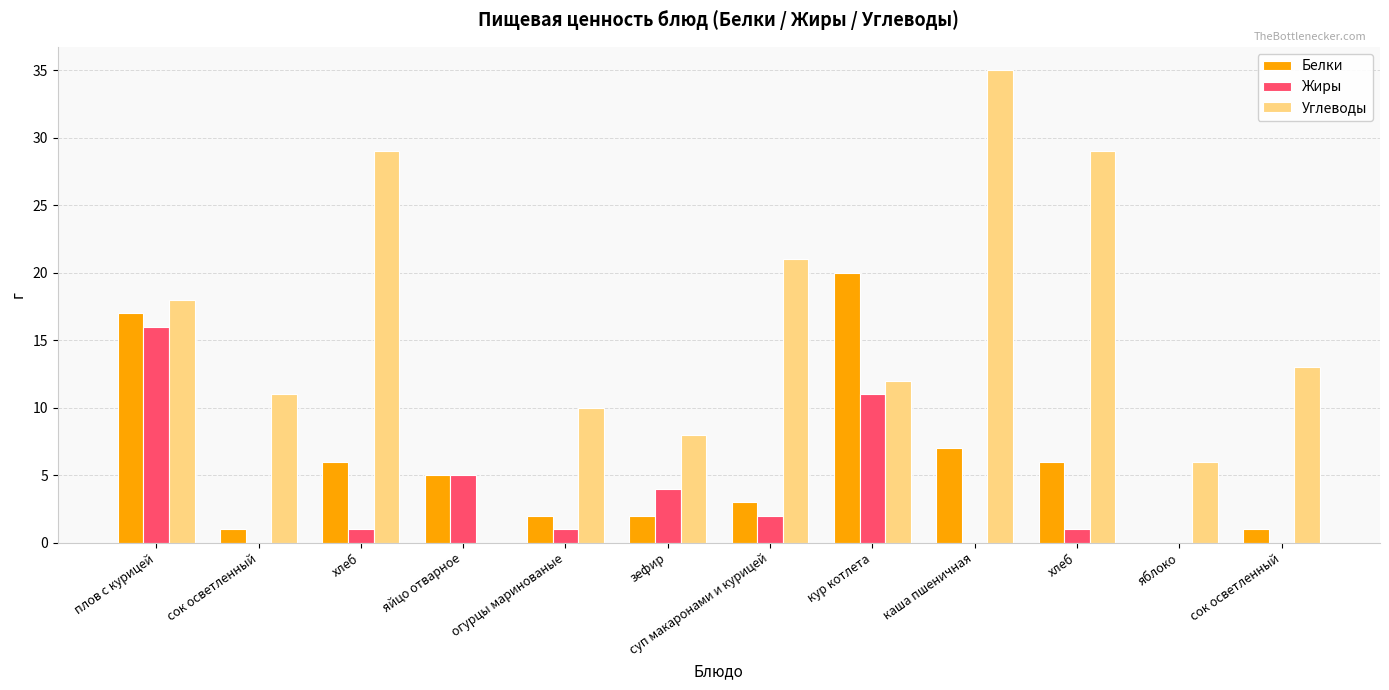

The Углеводы series shows 6 at плов с курицей. True or false?

False